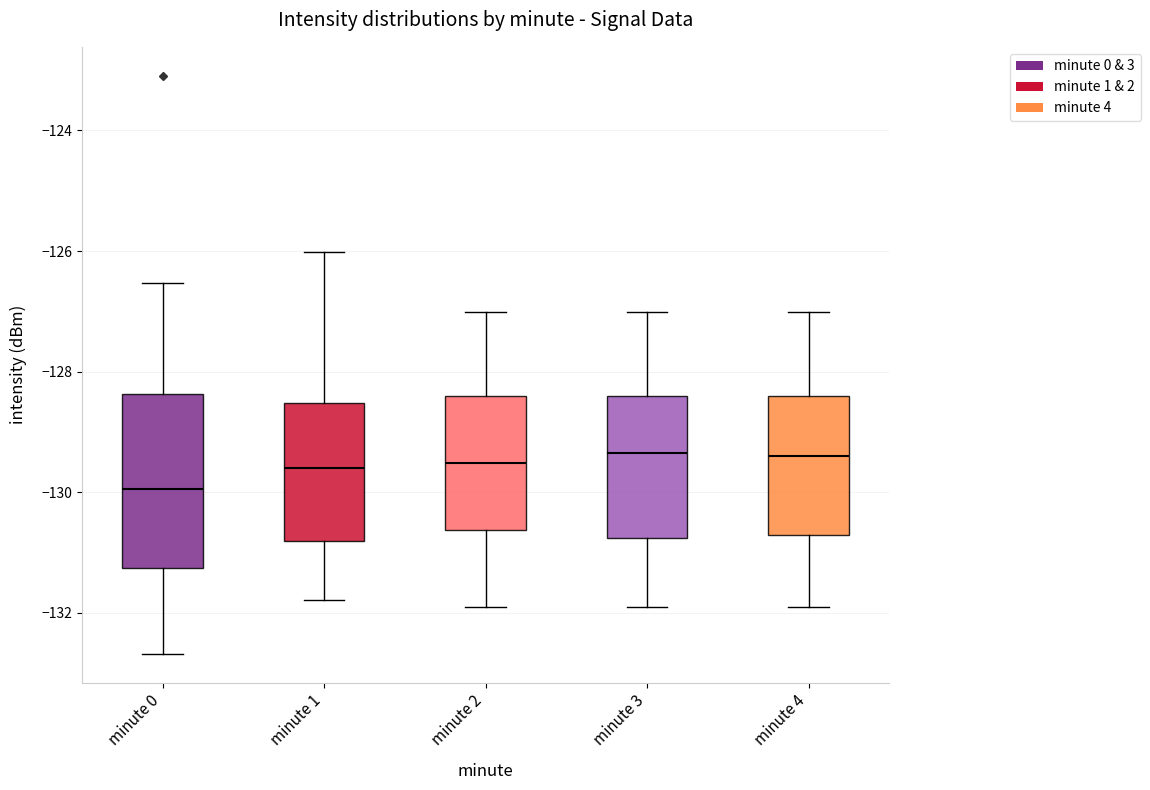

Which box is the tallest, from its lower edge to its upper edge?

minute 0